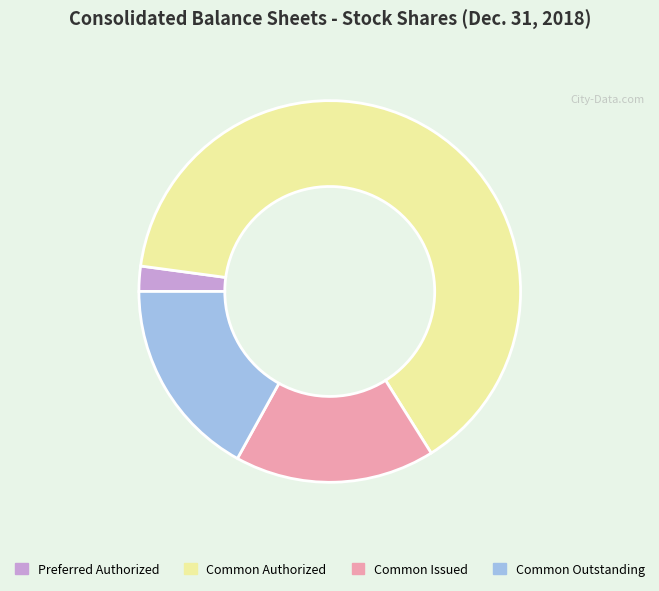

Which category accounts for the majority?

Common Authorized